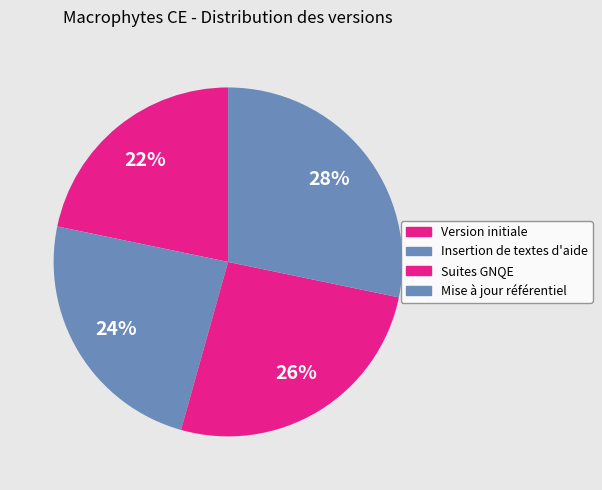

Count the number of slices in the pie.

4